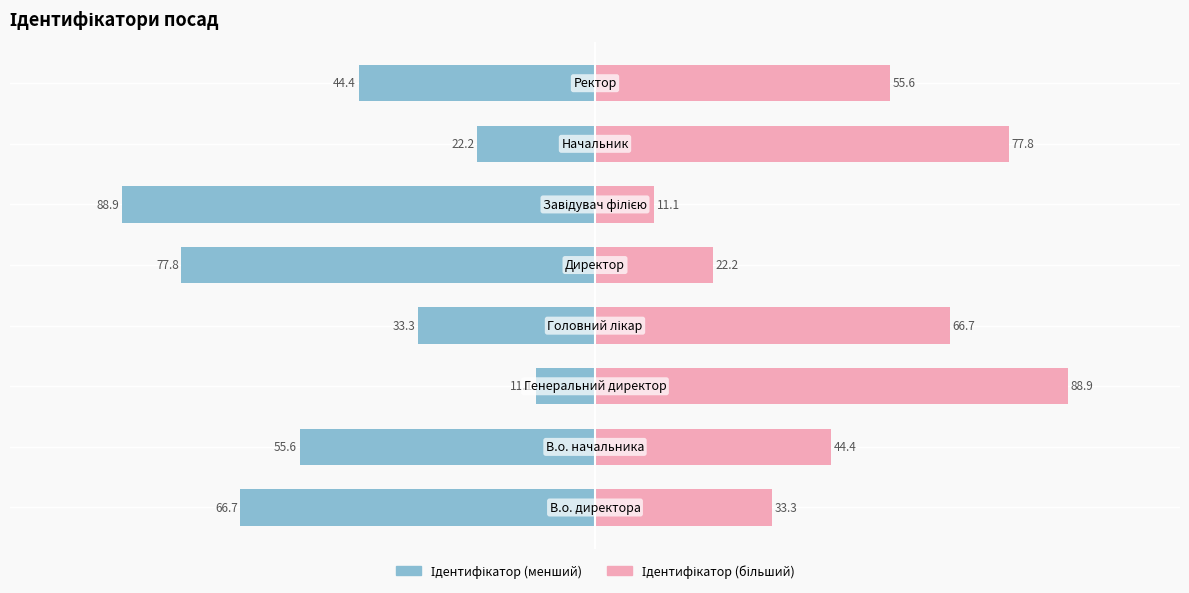

What is the average value of the Ідентифікатор (ліво) series?

-50.0